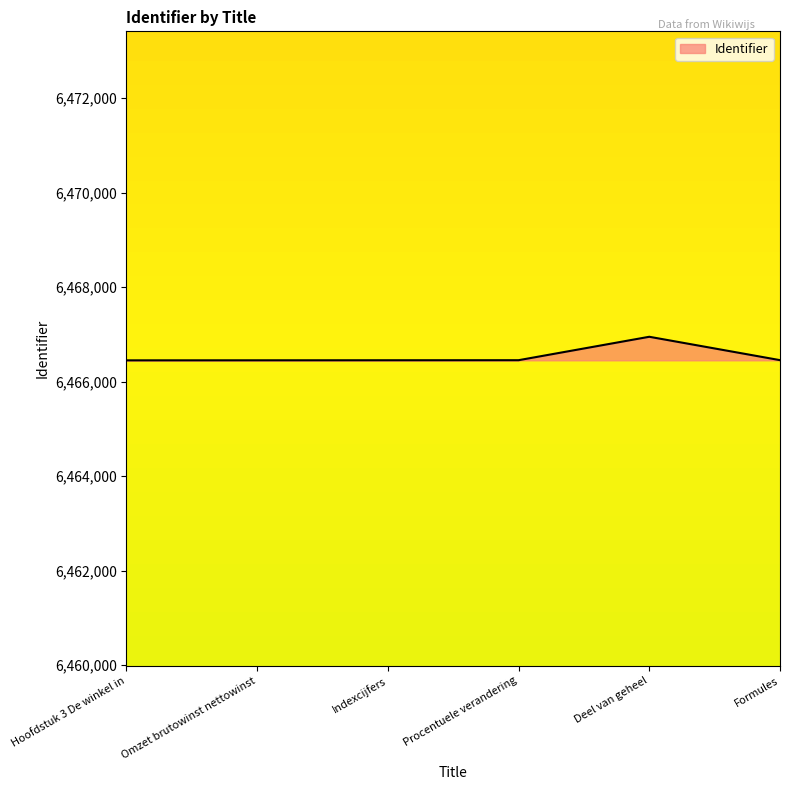

Where is the data nearest to the value 6466699?

Formules